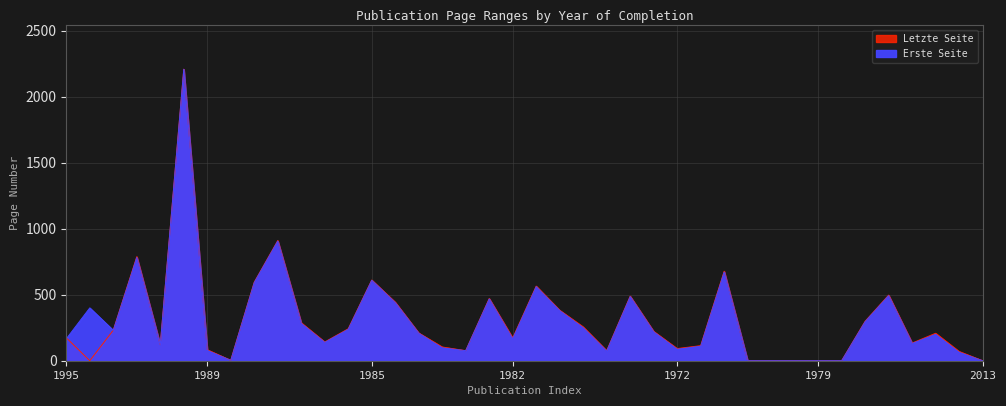

The value of Erste Seite at 2013 is 151. True or false?

False